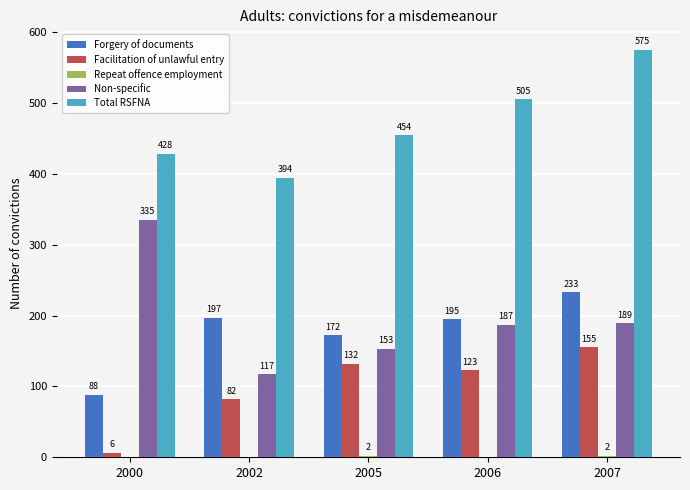

Between 2002 and 2005, which series saw the biggest shift?

Total RSFNA